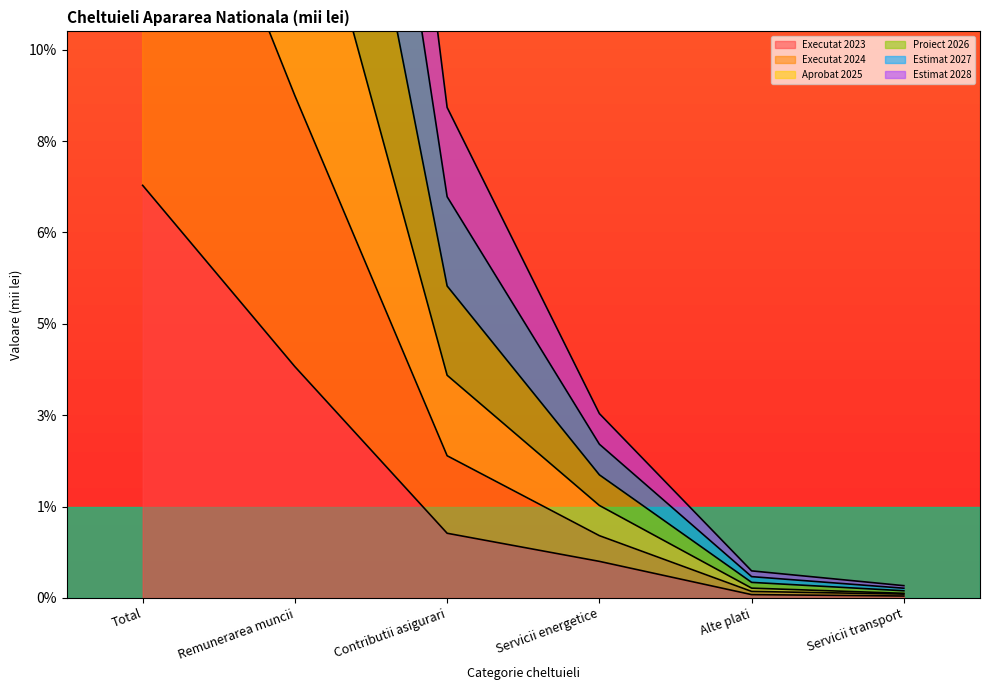

True or false: Proiect 2026 and Estimat 2027 intersect in this chart.

False